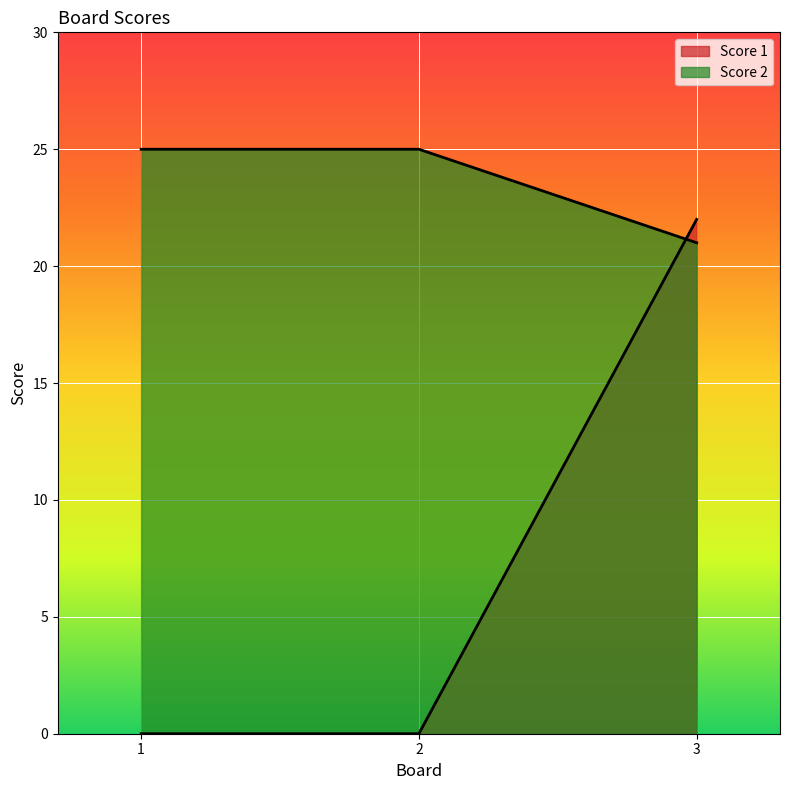

What is the difference between the maximum and minimum values in the Score 2 series?

4